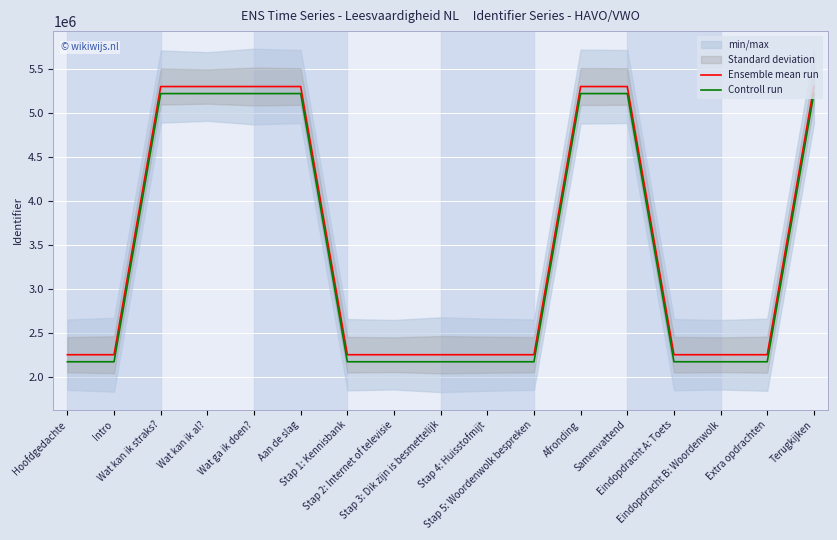

Is the value of Controll run at Wat ga ik doen? greater than the value of Ensemble mean run at Eindopdracht A: Toets?

Yes